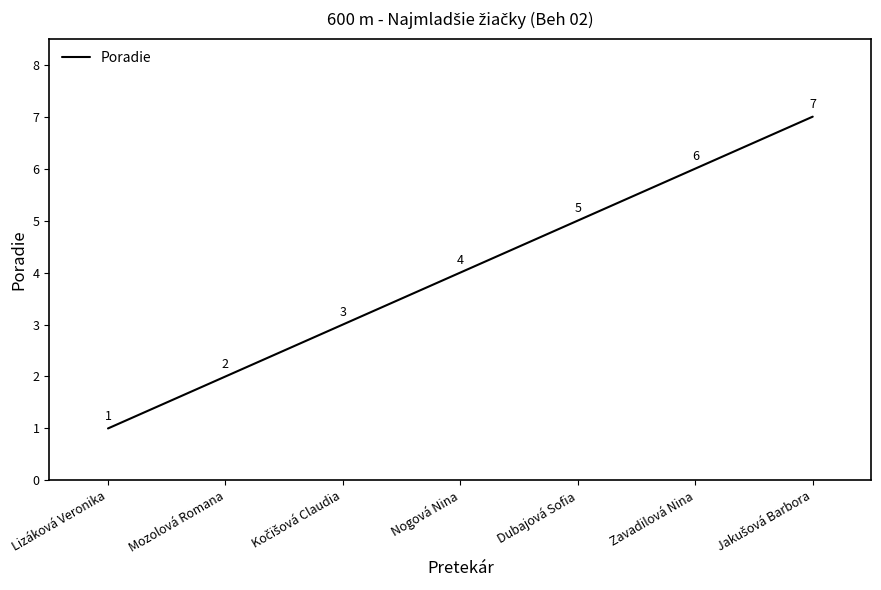

What position from the left is Nogová Nina?

4